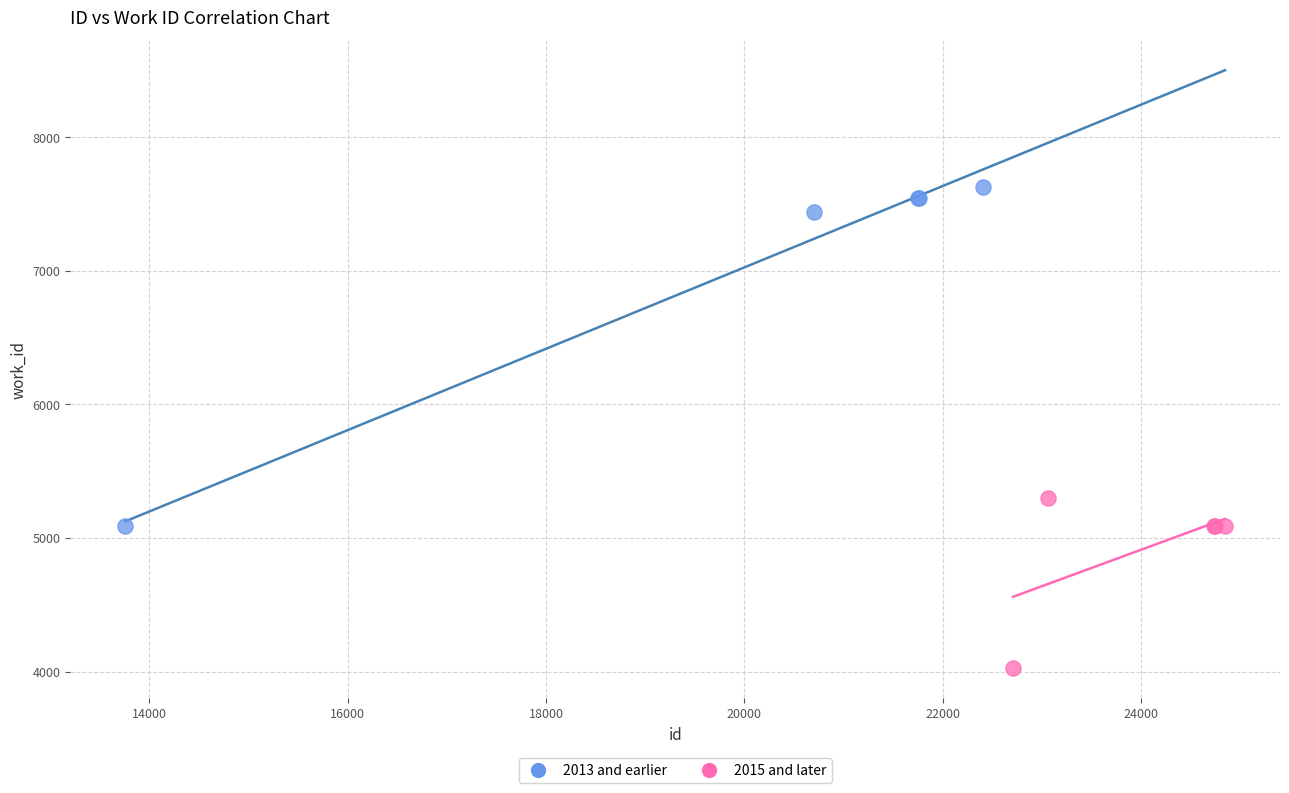

Which series contains the lowest Y value?

2015 and later